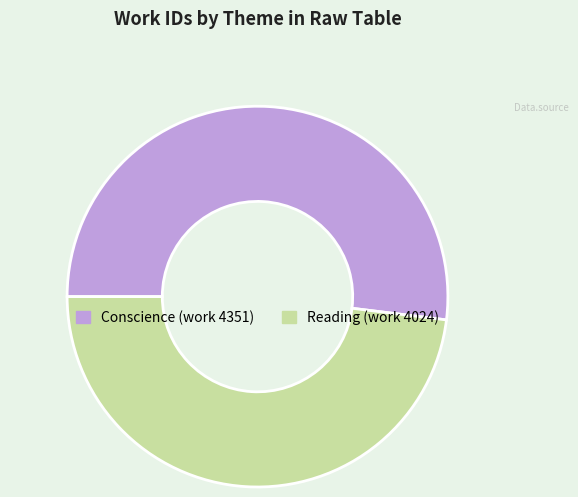

Rank the categories by value from highest to lowest.

Conscience (work 4351), Reading (work 4024)